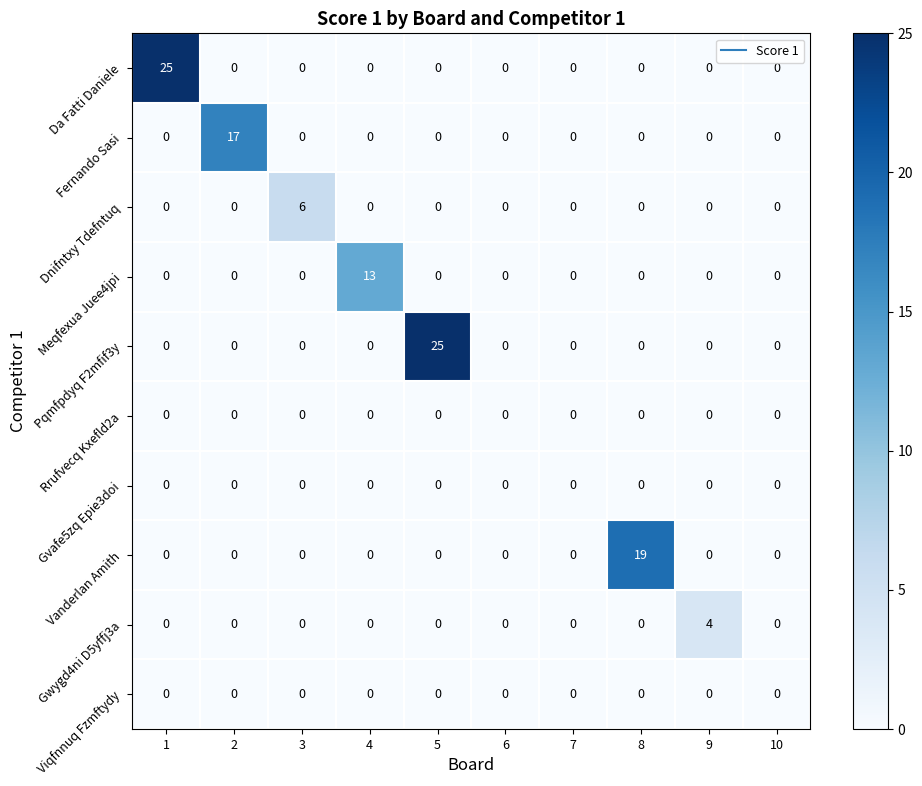

What is the total value across all series at 3?

6